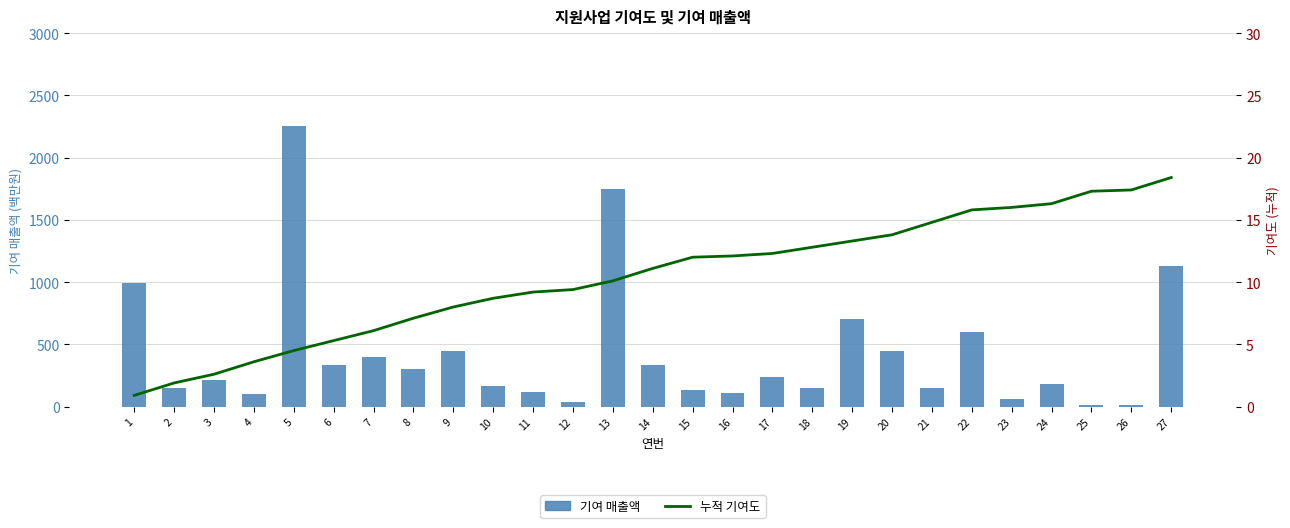

What are all the series names shown in the legend?

기여 매출액, 누적 기여도